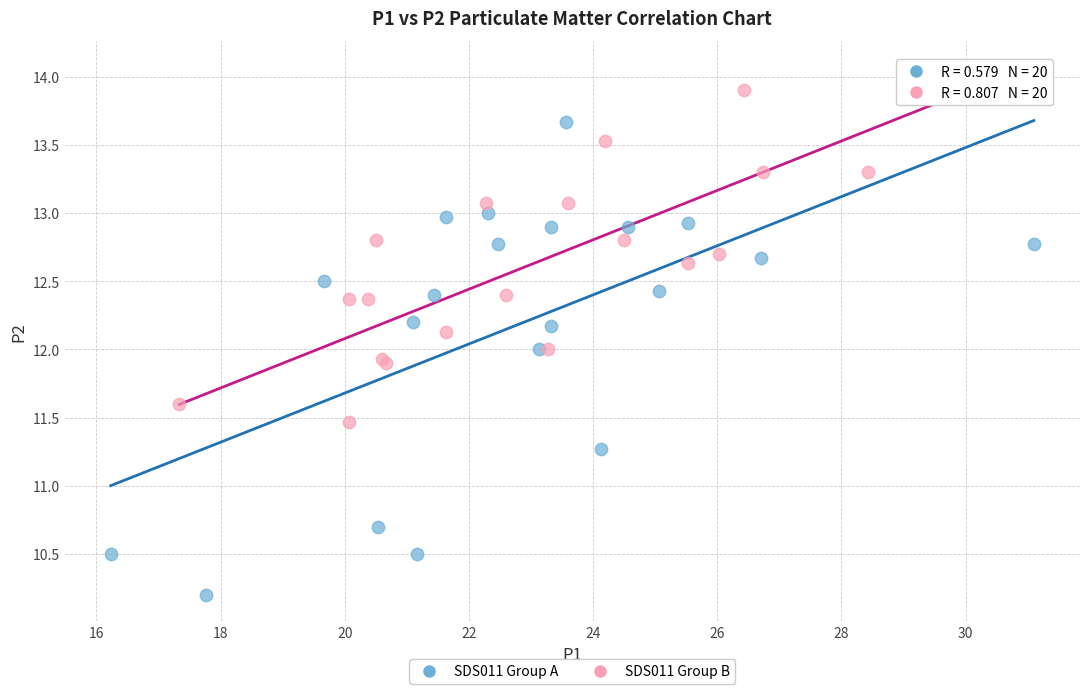

Which series reaches the maximum Y coordinate?

SDS011 Group B